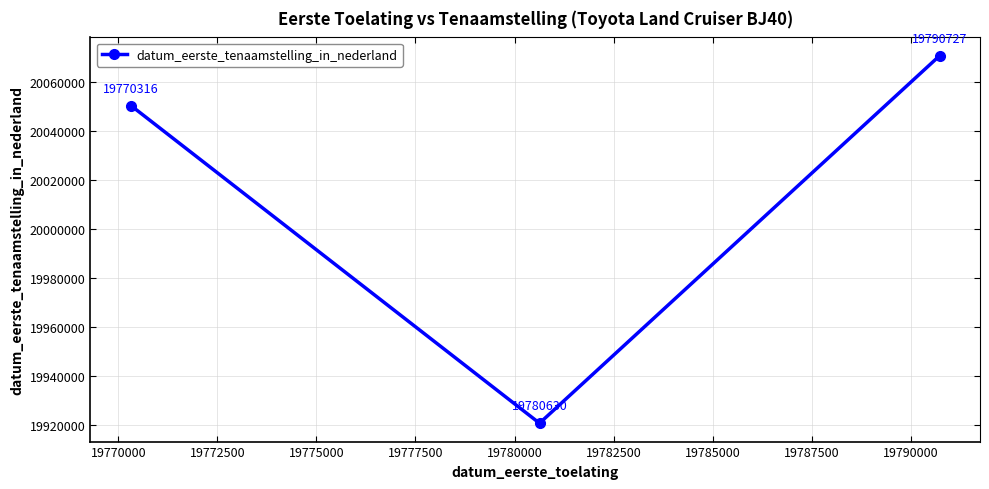

How many values are between 19920619 and 20070727?

3